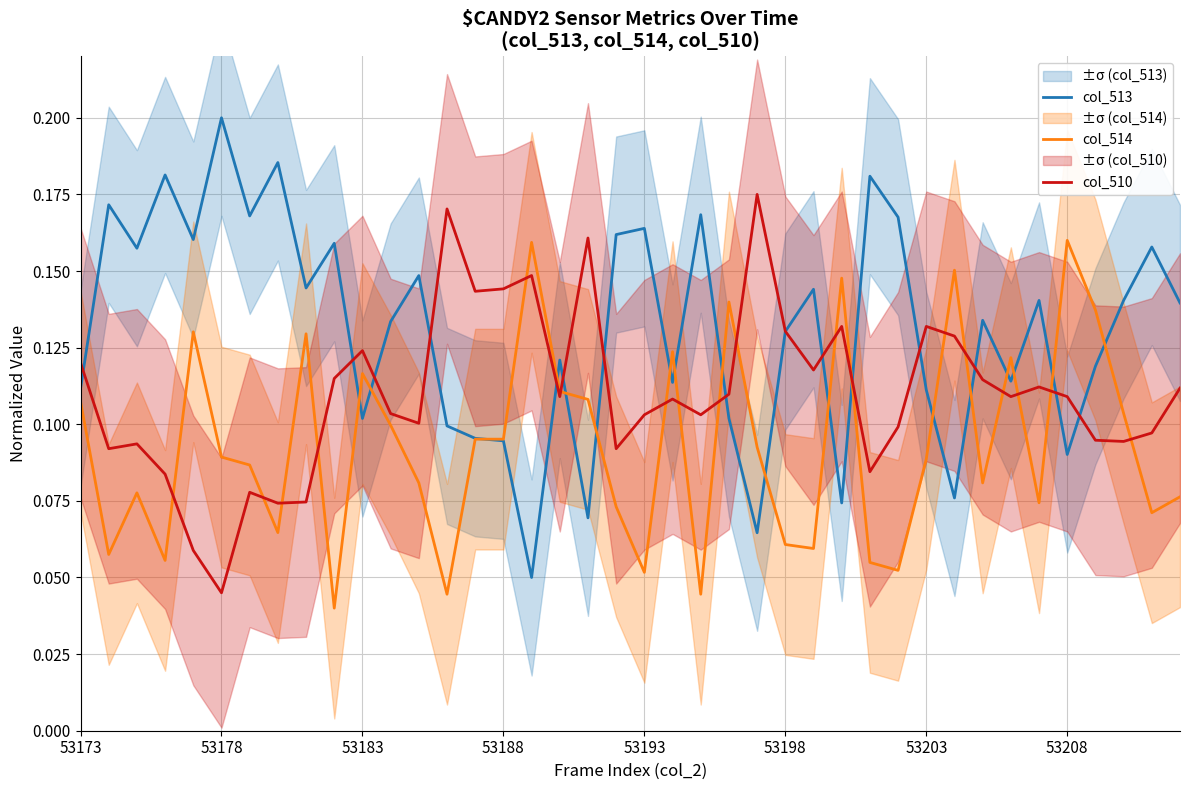

Rank the series by their maximum value, from lowest to highest.

col_514, col_510, col_513